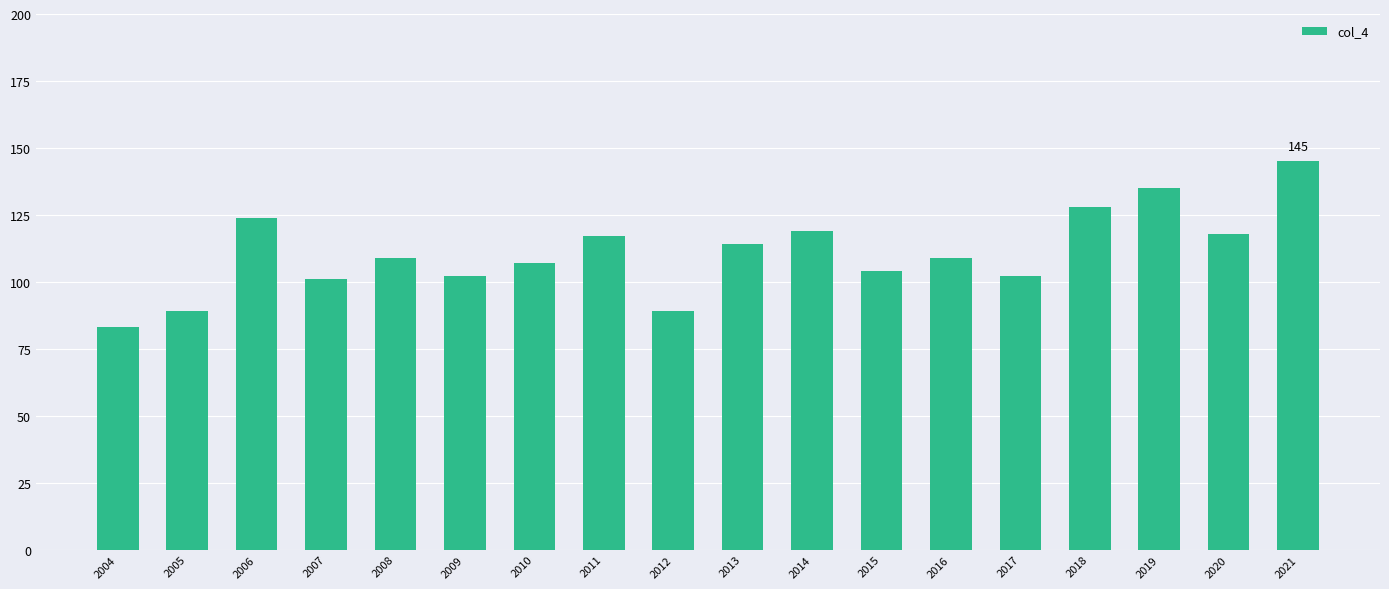

How many categories are shown in the chart?

18